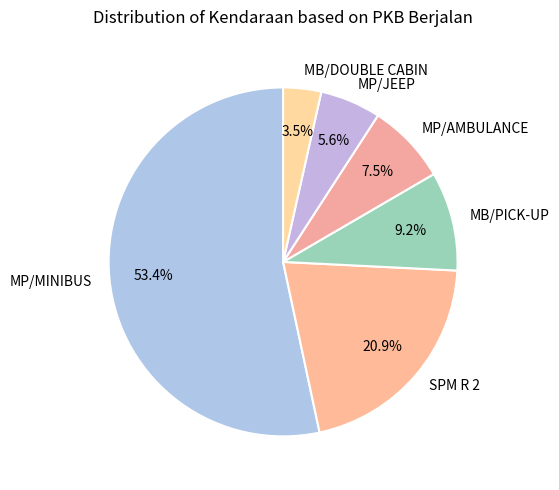

How many slices are in this pie chart?

6